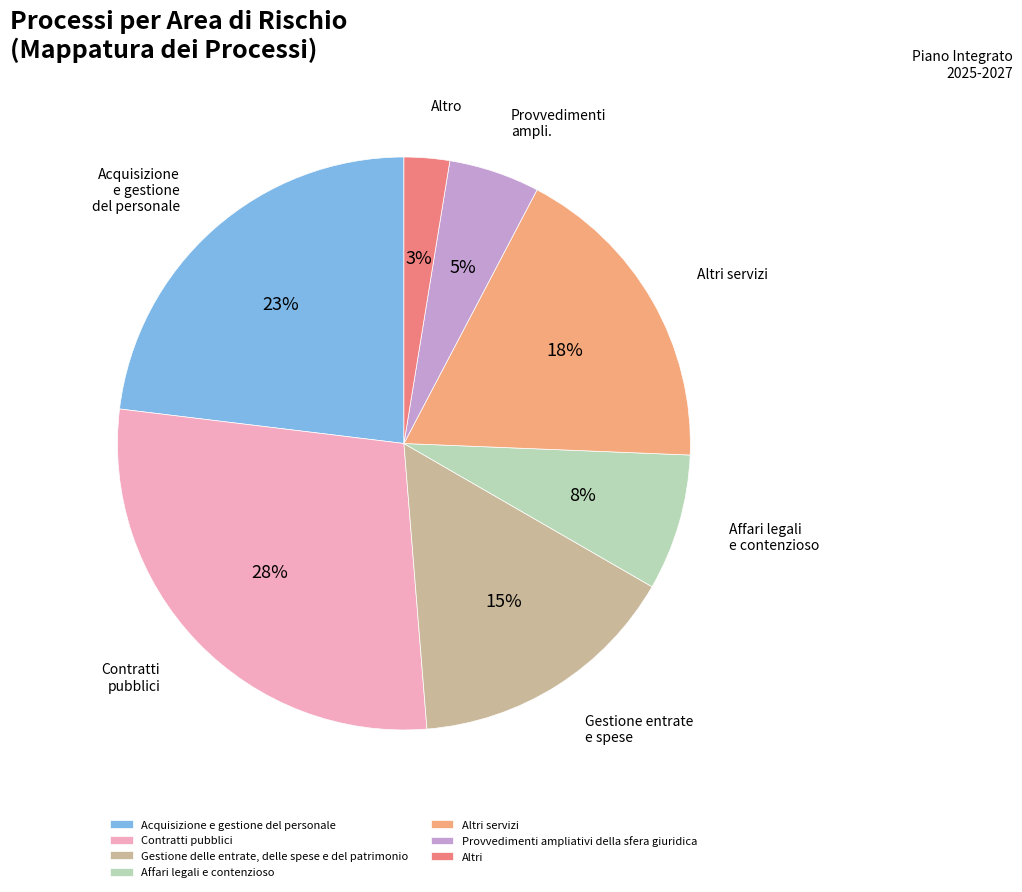

True or false: Altri servizi accounts for 18% of the total.

True